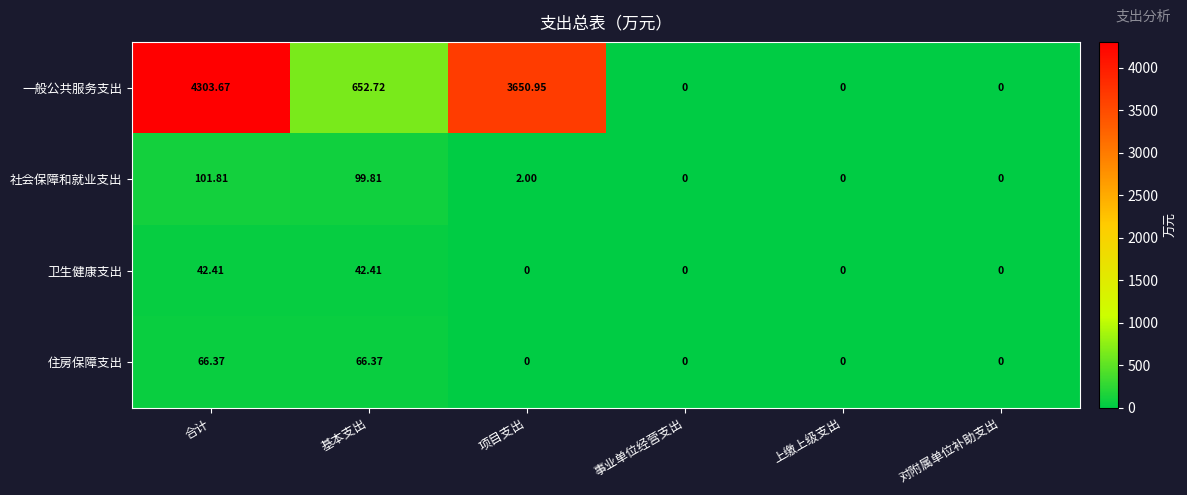

Between 合计 and 基本支出, which series saw the biggest shift?

一般公共服务支出